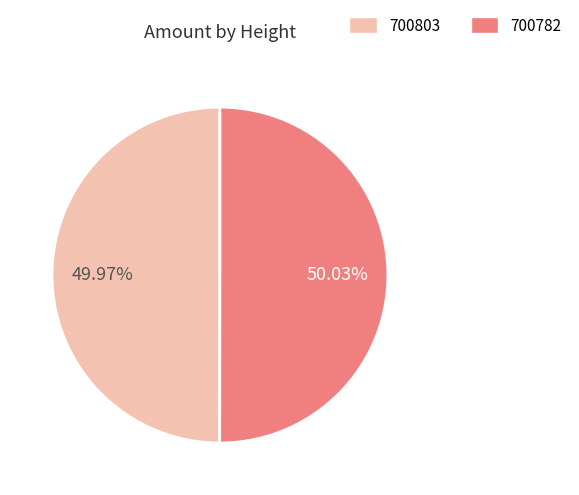

What percentage is the 700782 slice, to the nearest percent?

50%